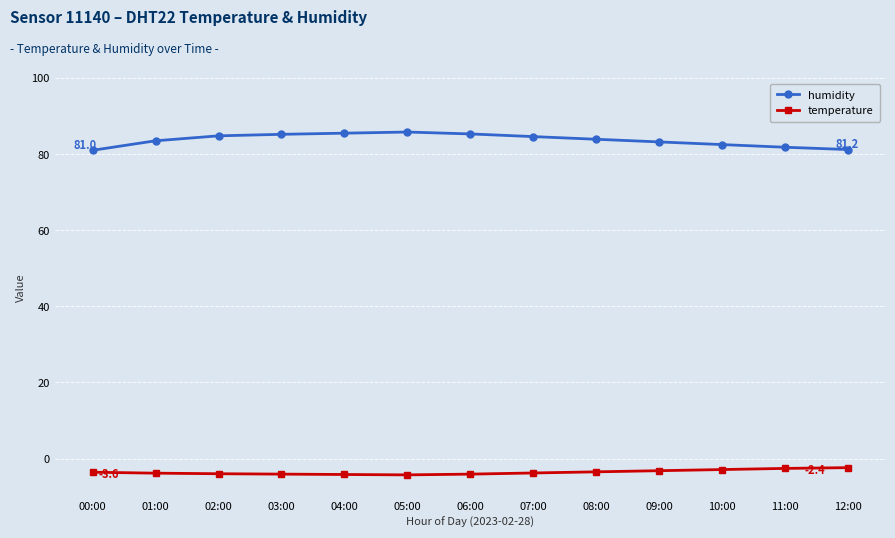

What is the label of the 12th point from the left?

11:00